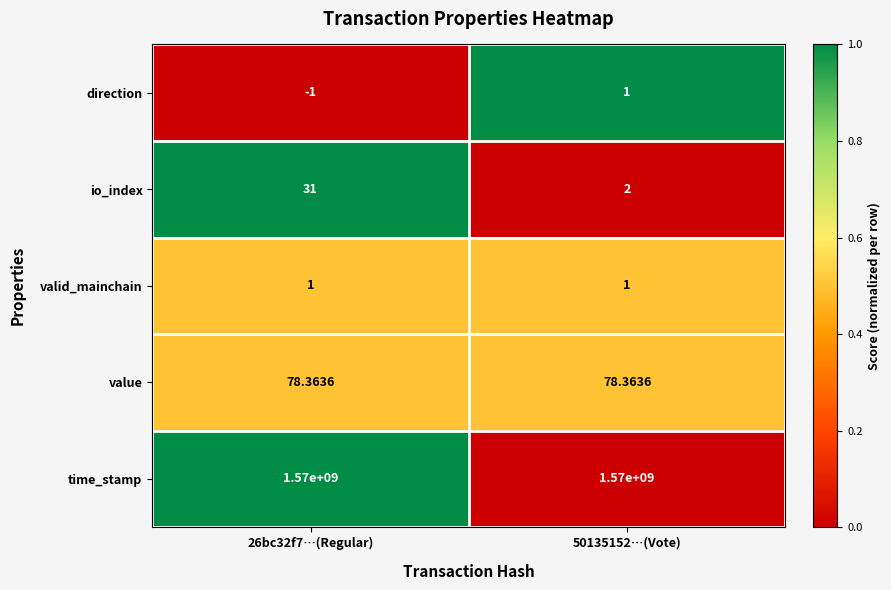

Count the number of categories in the chart.

2